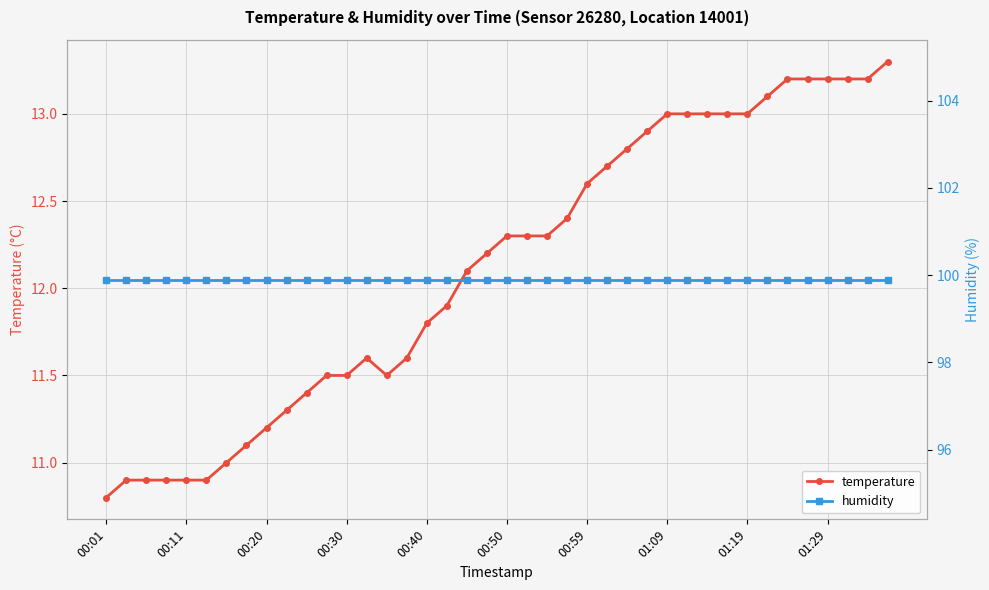

Which category has the lowest value in the temperature series?

00:01